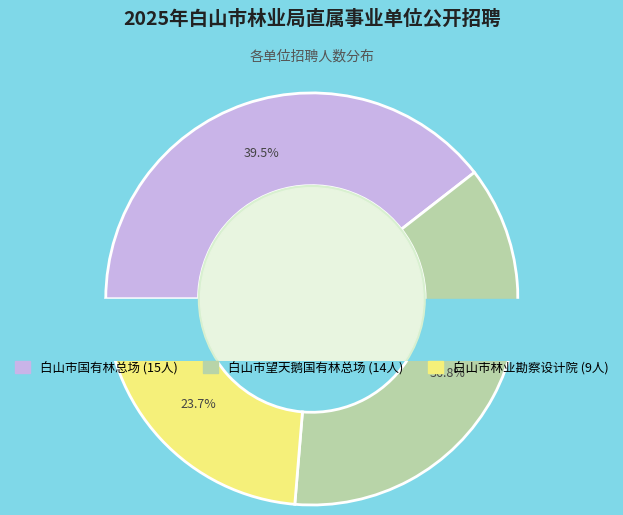

To the nearest percent, what is the difference between the 白山市国有林总场 and 白山市望天鹅国有林总场 slice percentages?

3%